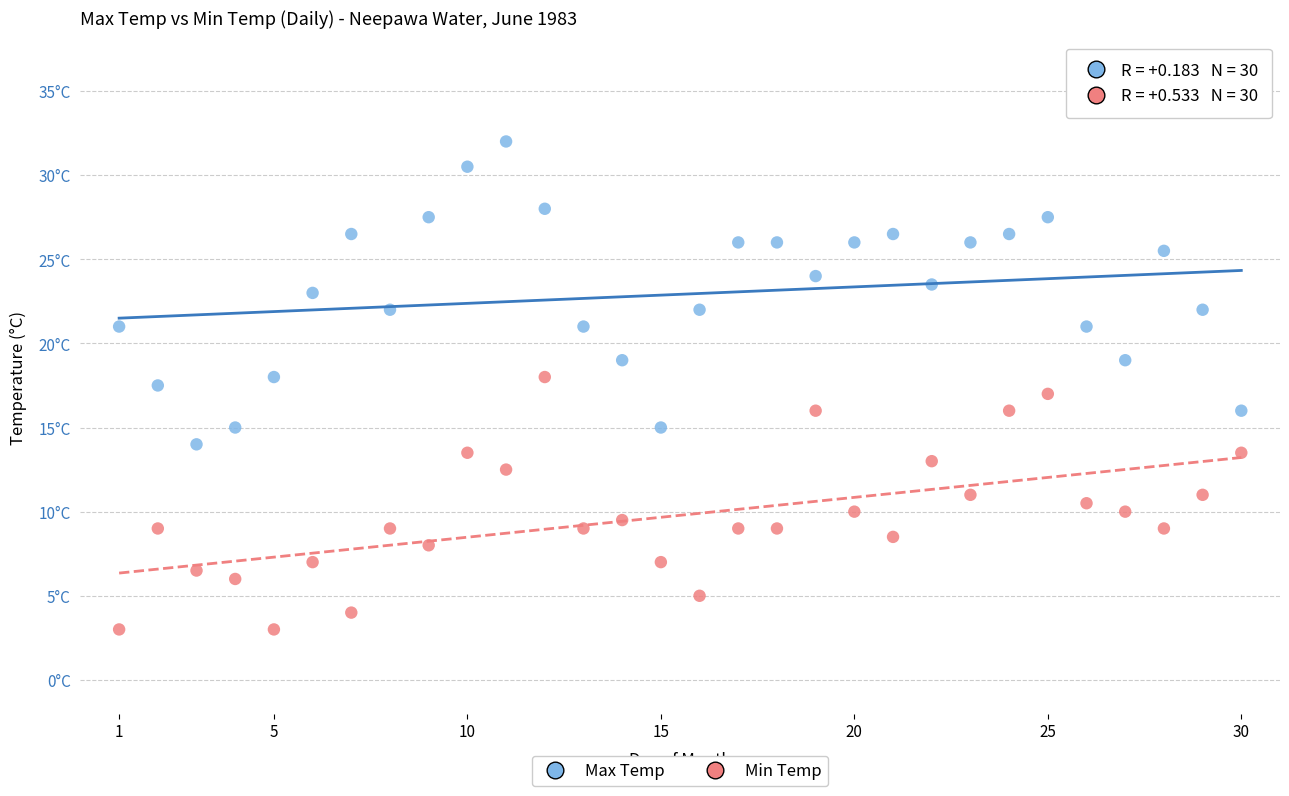

Which series reaches the minimum Y coordinate?

Min Temp